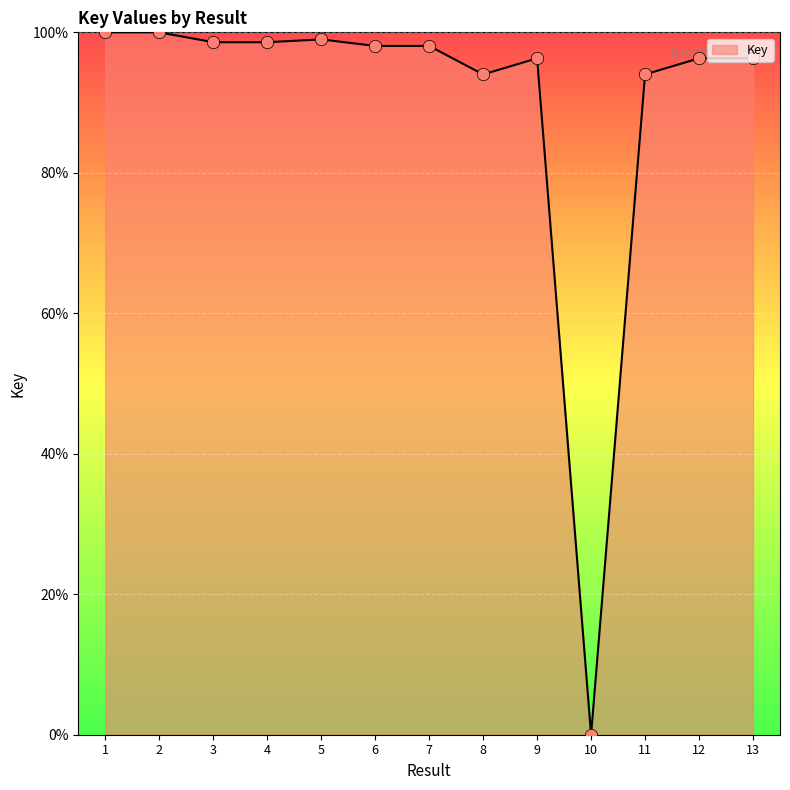

Between 8 and 4, which is larger?

4